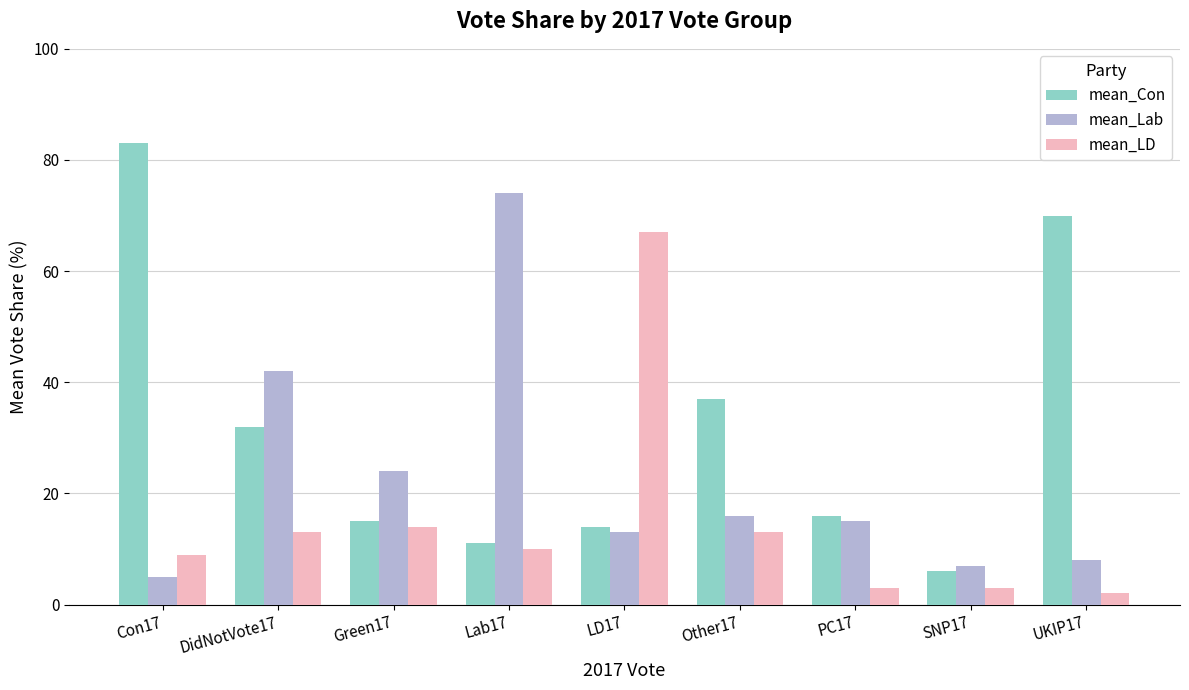

Are the bars horizontal?

No